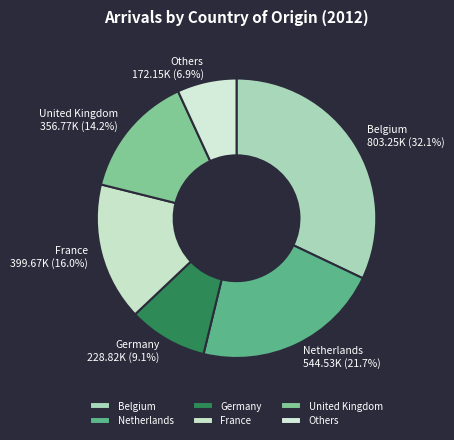

To the nearest percent, what is the difference between the Netherlands and Belgium slice percentages?

10%